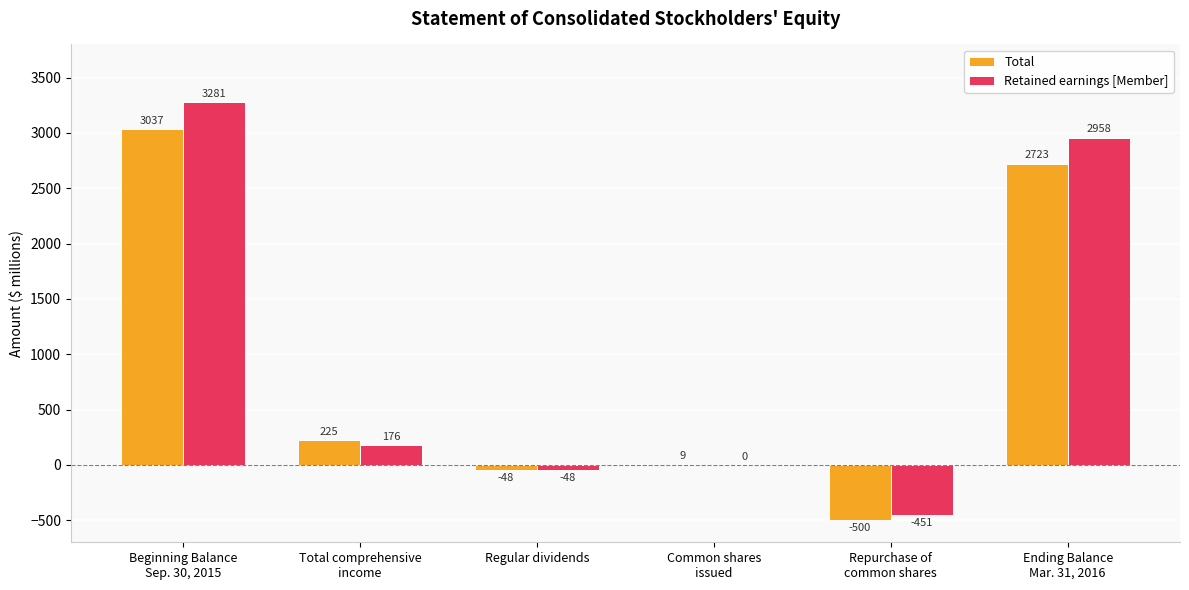

Reading left to right, extract all data points from this chart.

Total: 3037	225	-48	9	-500	2723
Retained earnings [Member]: 3281	176	-48	0	-451	2958